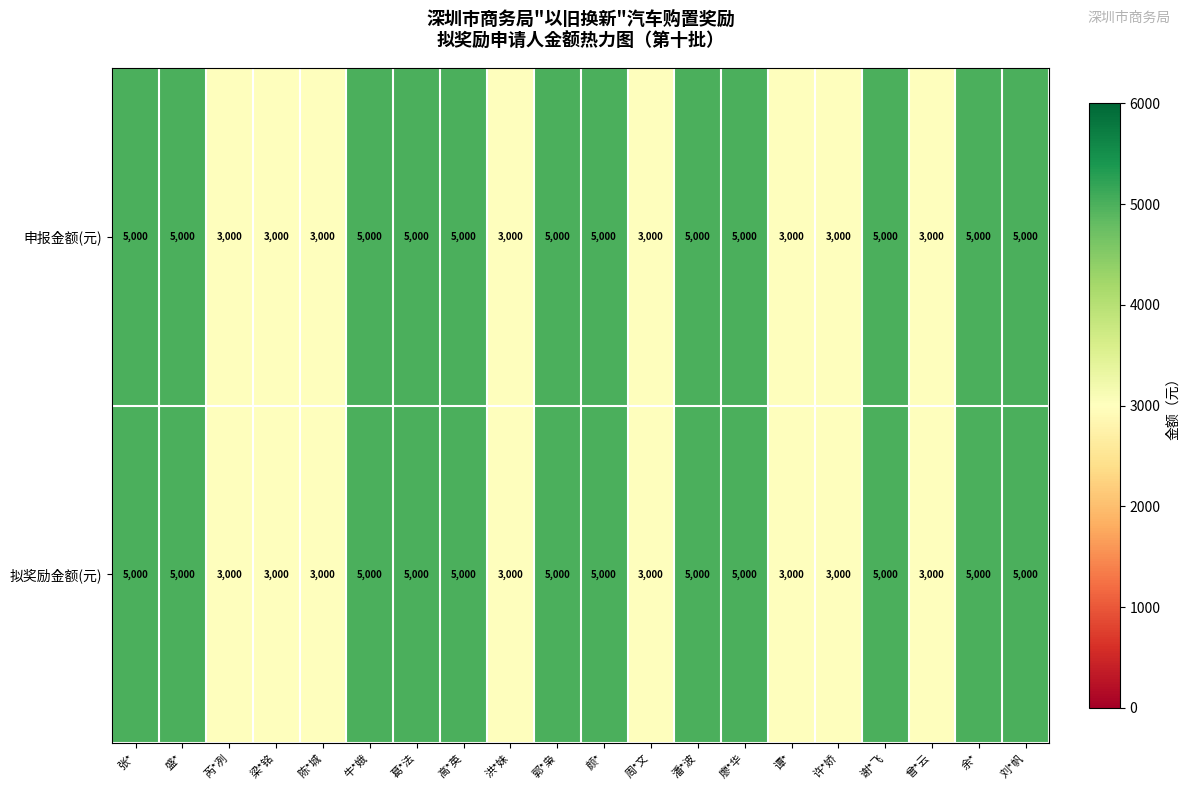

The value of 申报金额(元) at 郭*枭 is 2727. True or false?

False